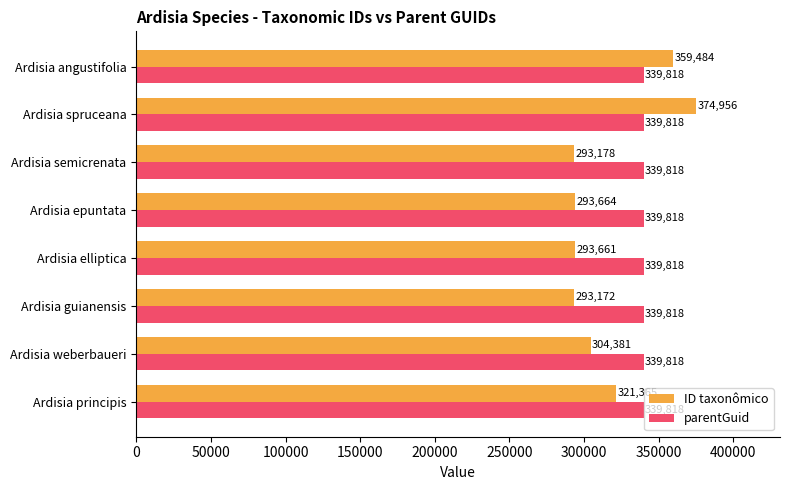

Which series has the largest range (max minus min)?

ID taxonômico